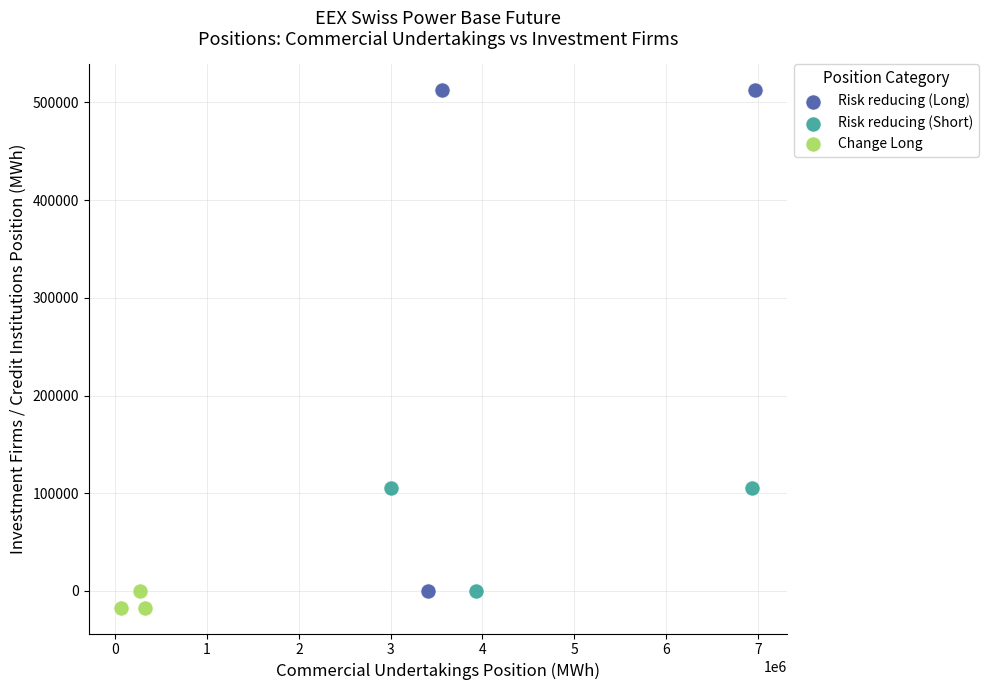

Which series has the largest Y range (max minus min)?

Risk reducing (Long)